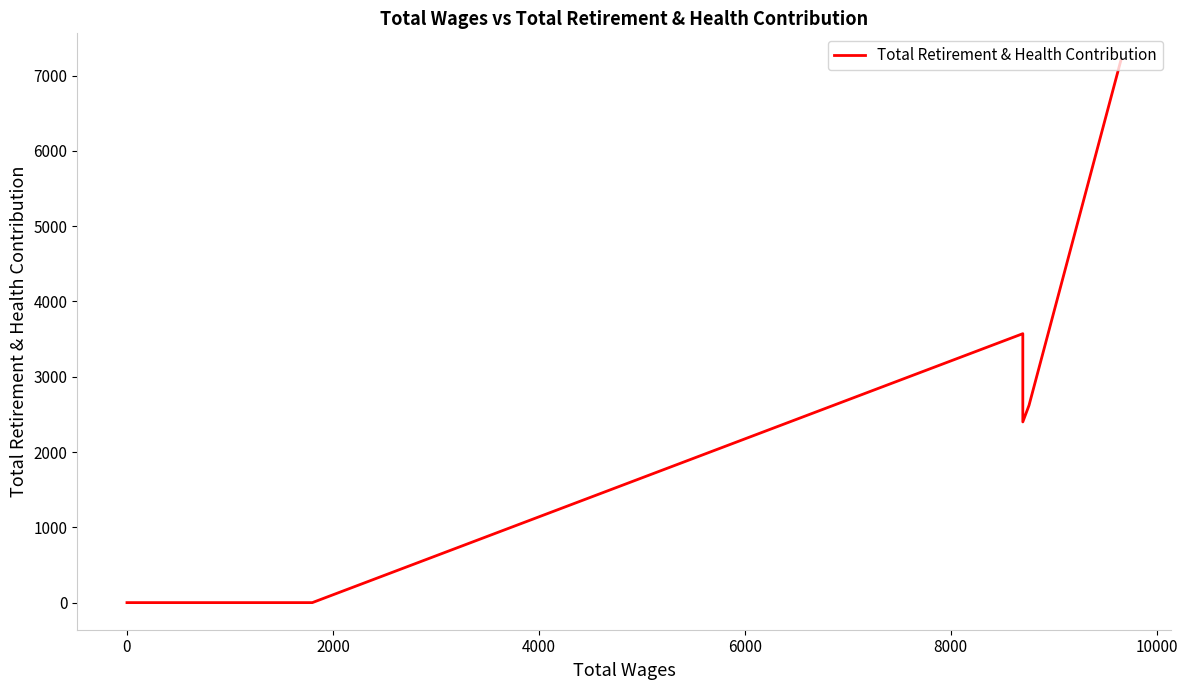

What is the difference between the maximum and minimum values?

7201